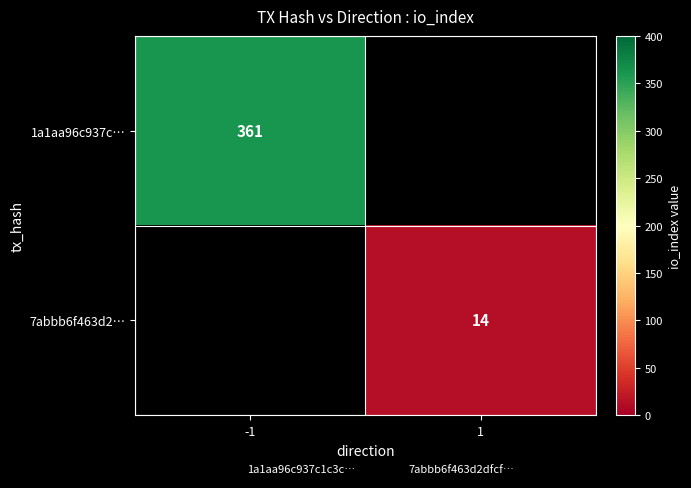

Count the number of categories in the chart.

2